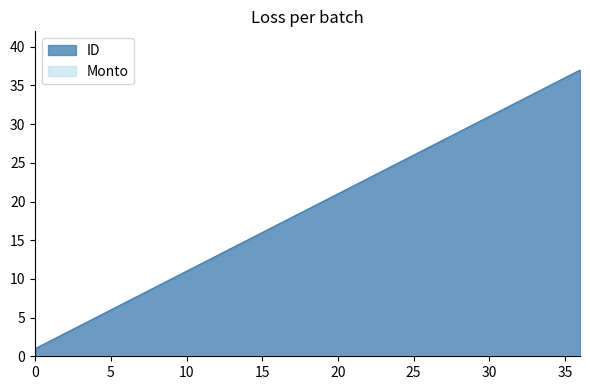

Which series has the largest total across all categories?

ID